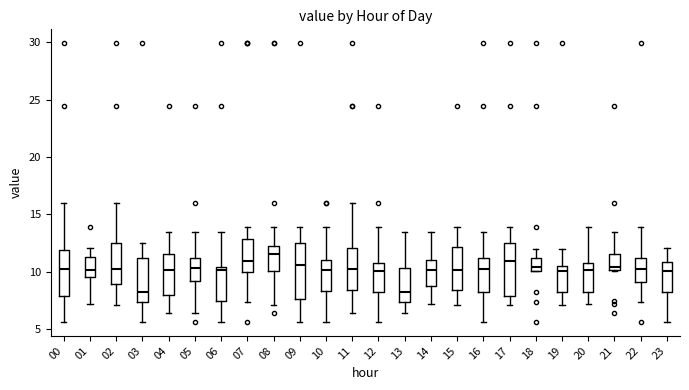

Where is the upper edge of the box at x = 20 on the y-axis? The values are not printed on the chart, so give them approximately, as read against the axis.

11.0